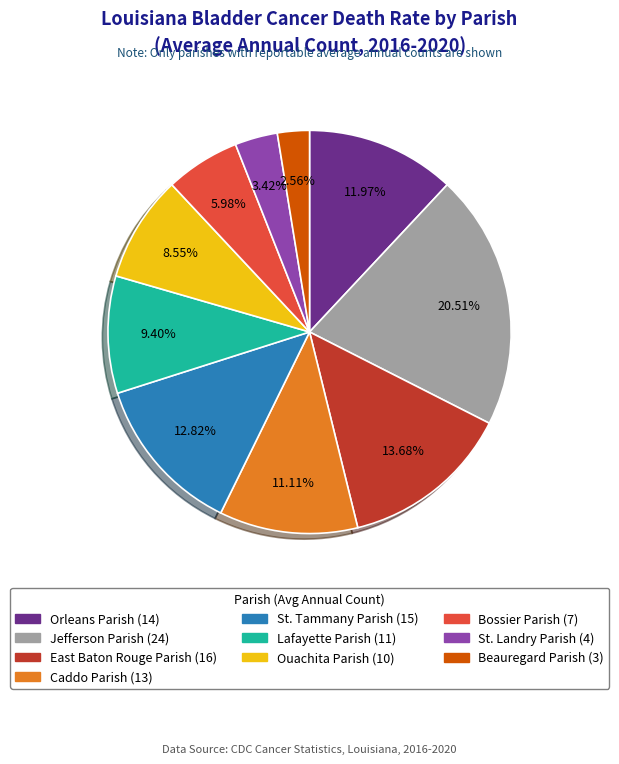

To the nearest percent, what is the difference between the East Baton Rouge Parish and St. Landry Parish slice percentages?

10%